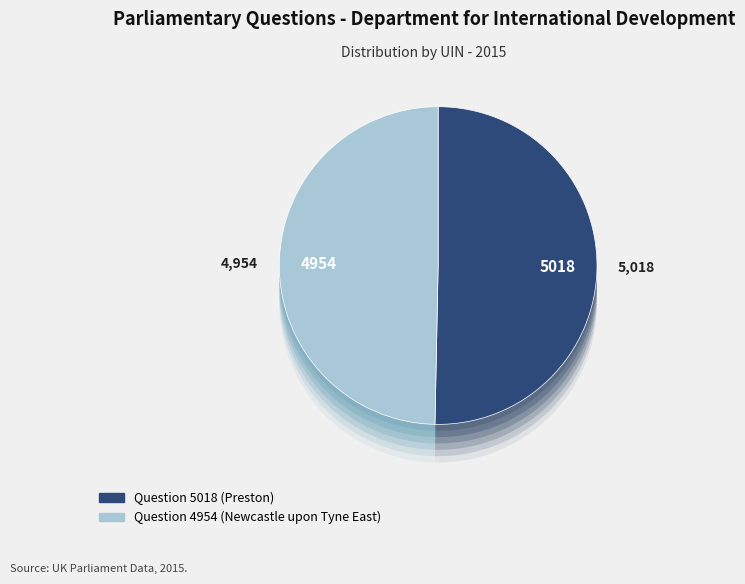

Is there any slice that represents more than half of the pie?

Yes